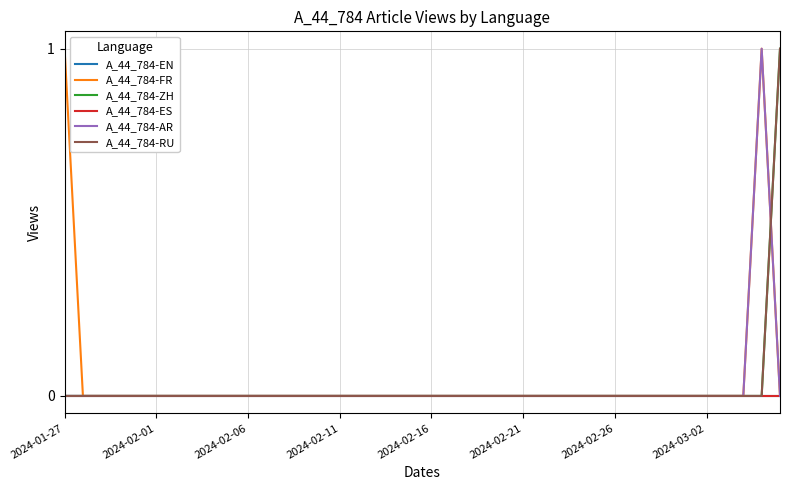

Where is A_44_784-AR nearest to the value 0?

2024-01-27